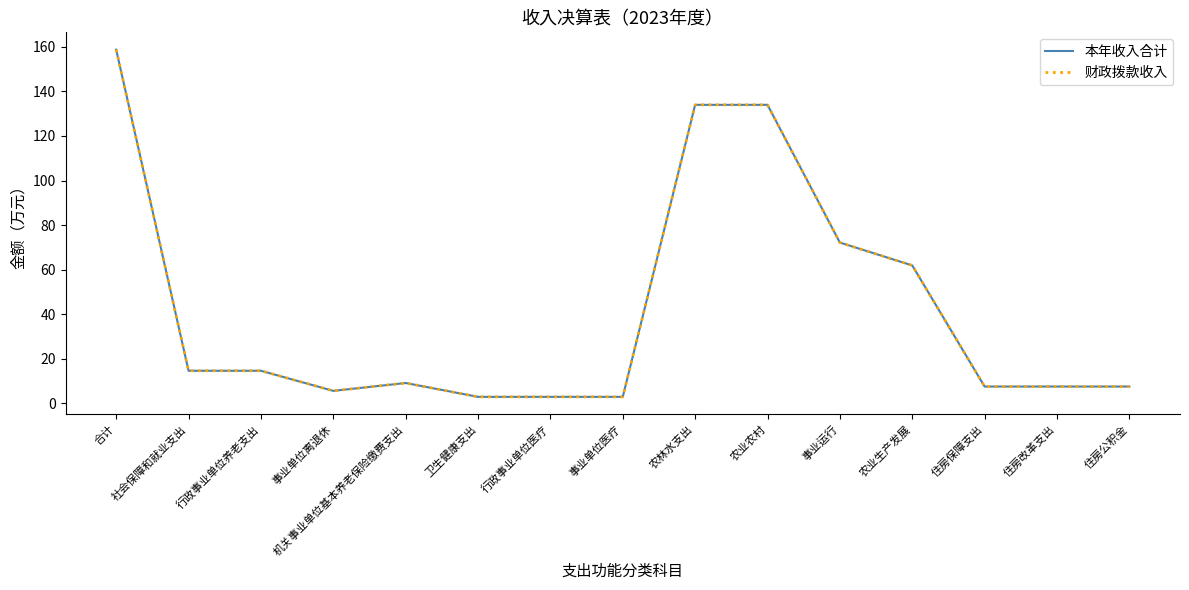

Does the chart have visible grid lines?

No